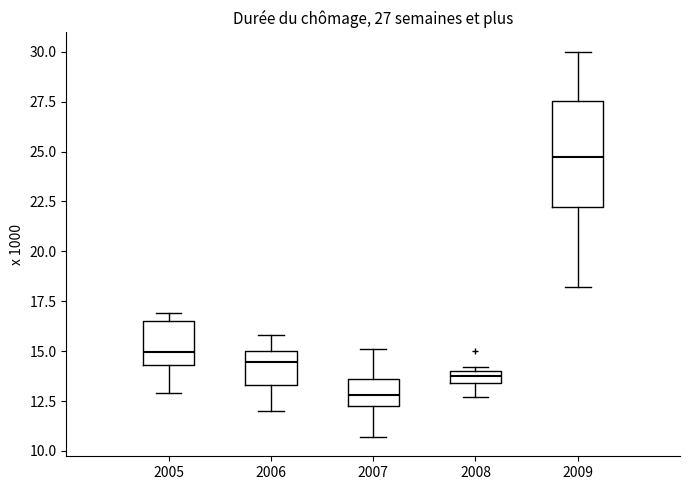

Comparing the boxes themselves (not the whiskers), which one is the tallest?

2009